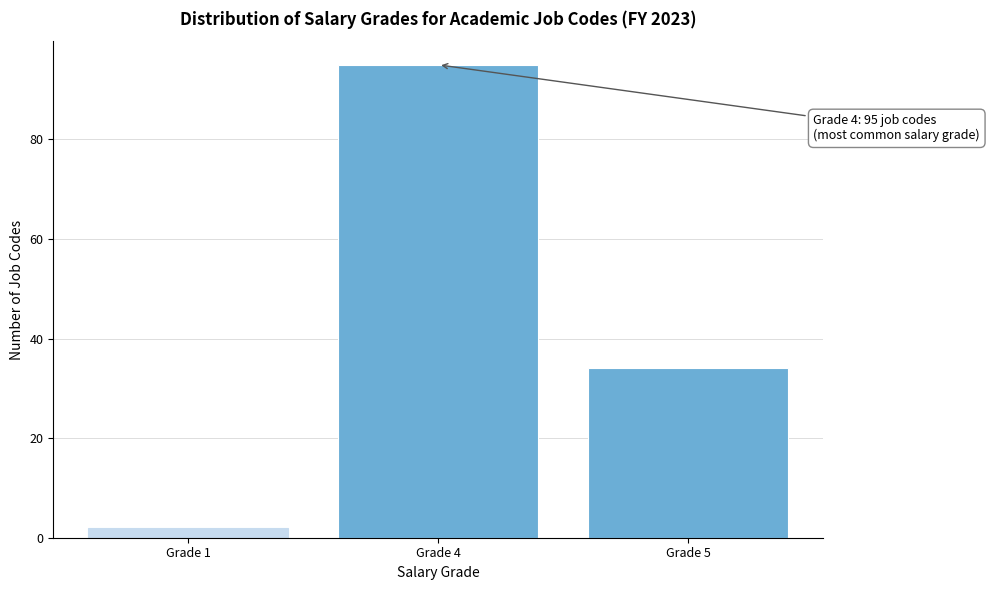

Reading left to right, transcribe all the data shown in this chart.

Grade 1=2	Grade 4=95	Grade 5=34